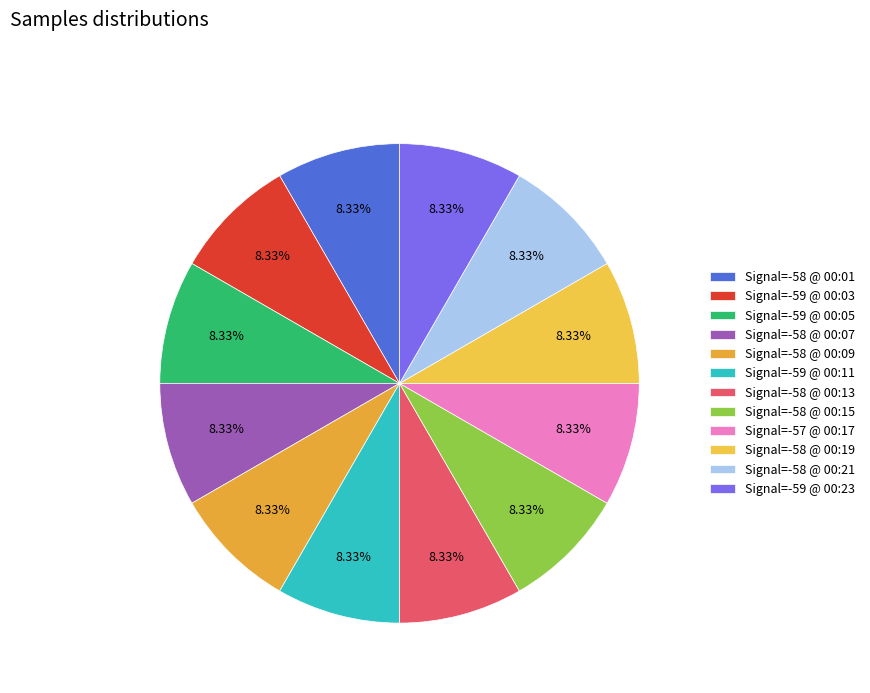

Count the number of slices in the pie.

12